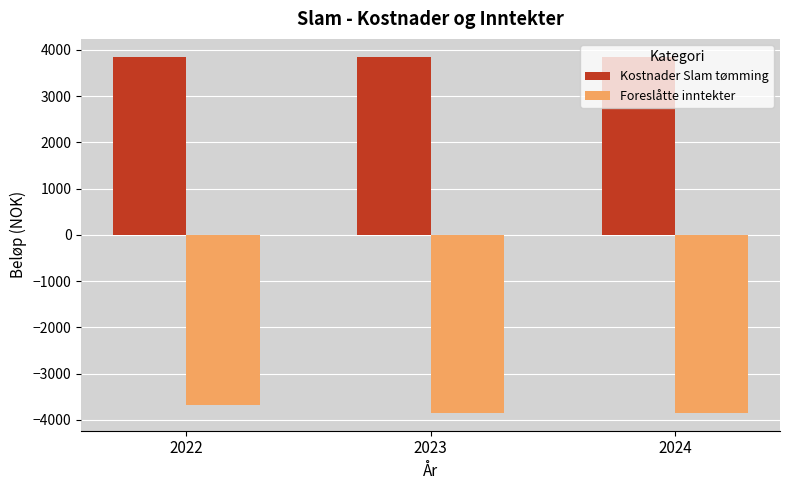

What is the spread (max minus min) of values at 2024?

7700